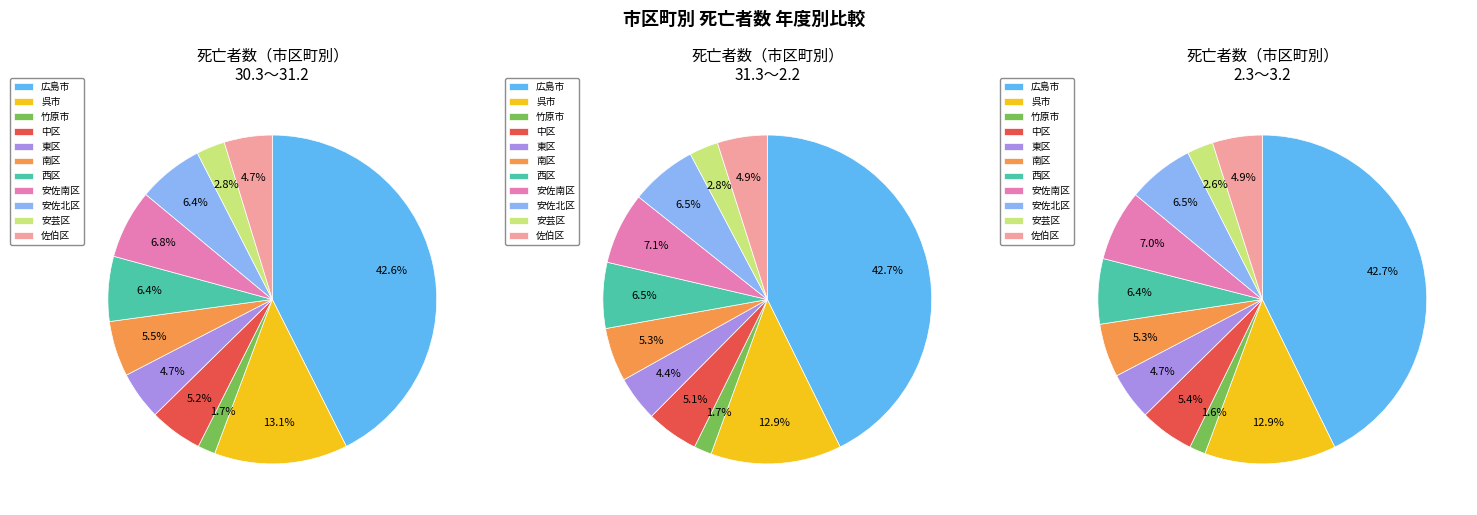

Which category has the biggest portion of the pie?

広島市